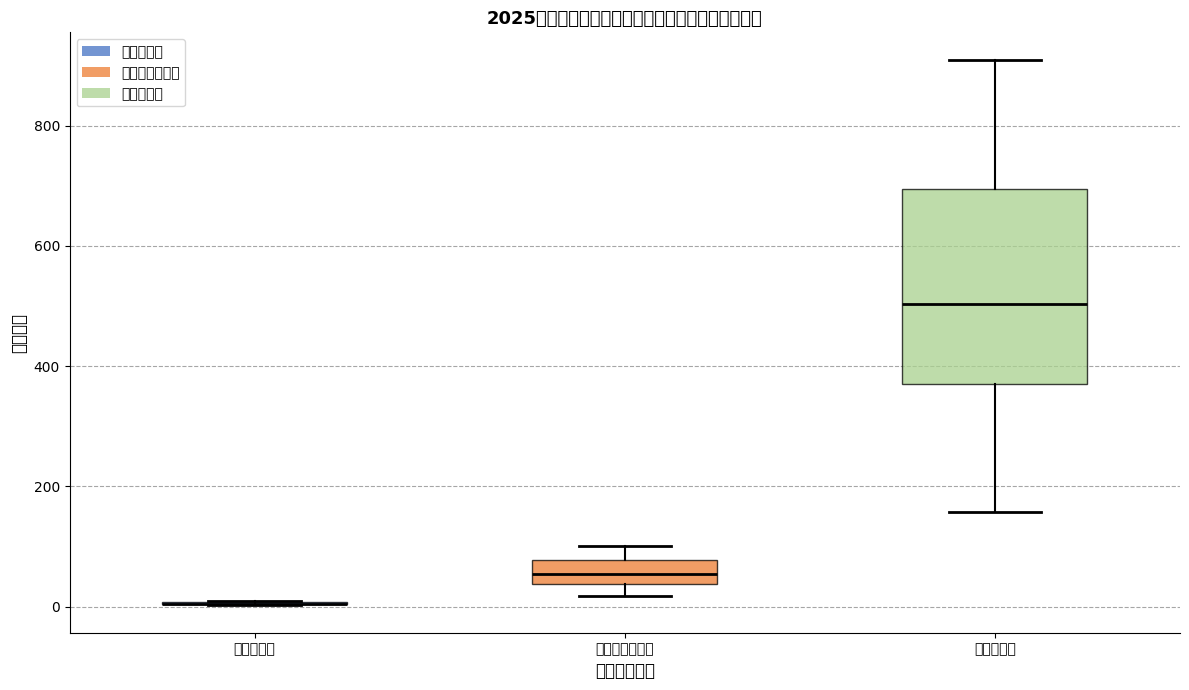

Which box is the tallest, from its lower edge to its upper edge?

国家助学金